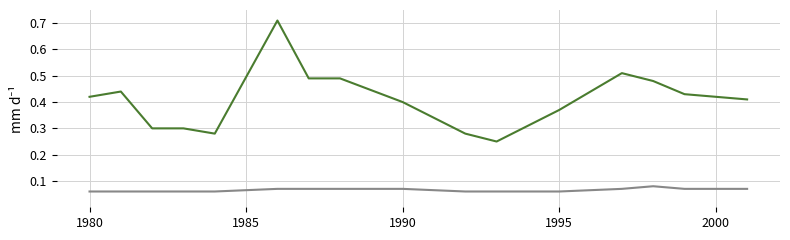

What is the smallest value displayed?

0.1